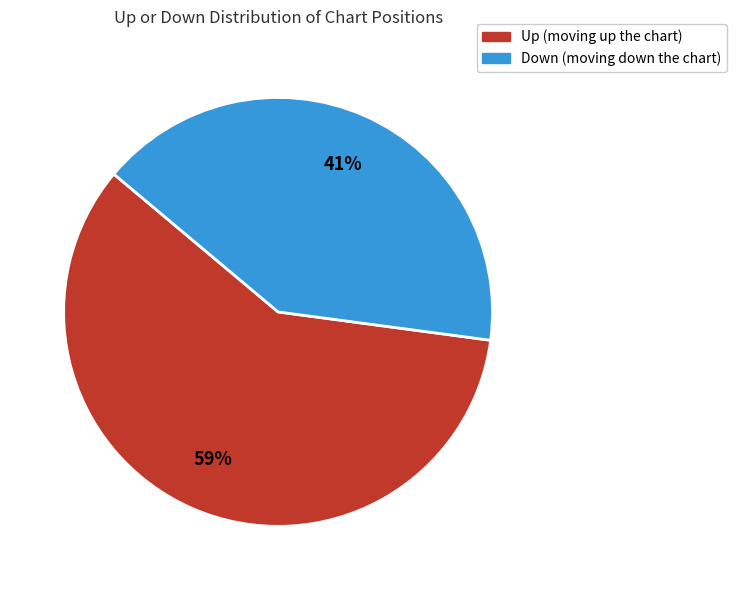

Does any single category account for the majority?

Yes